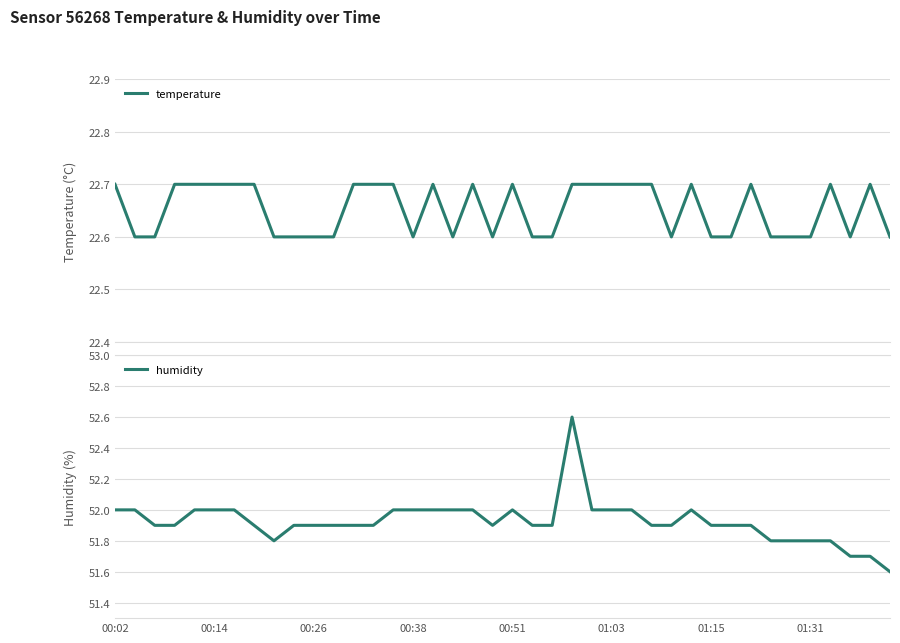

What is the maximum value for temperature?

22.7